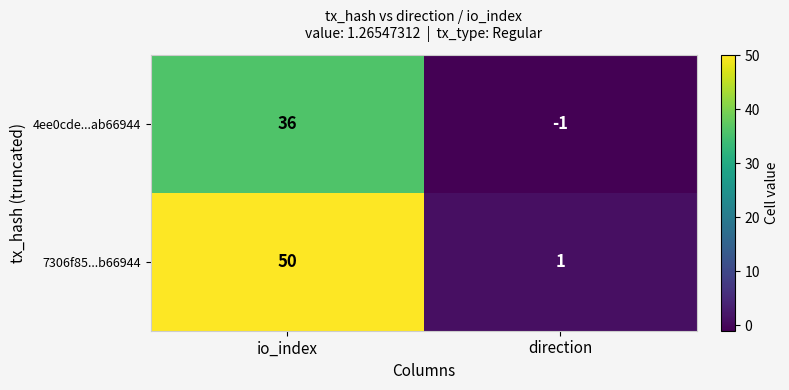

At direction, list the series in order from smallest to largest.

4ee0cde...ab66944, 7306f85...b66944